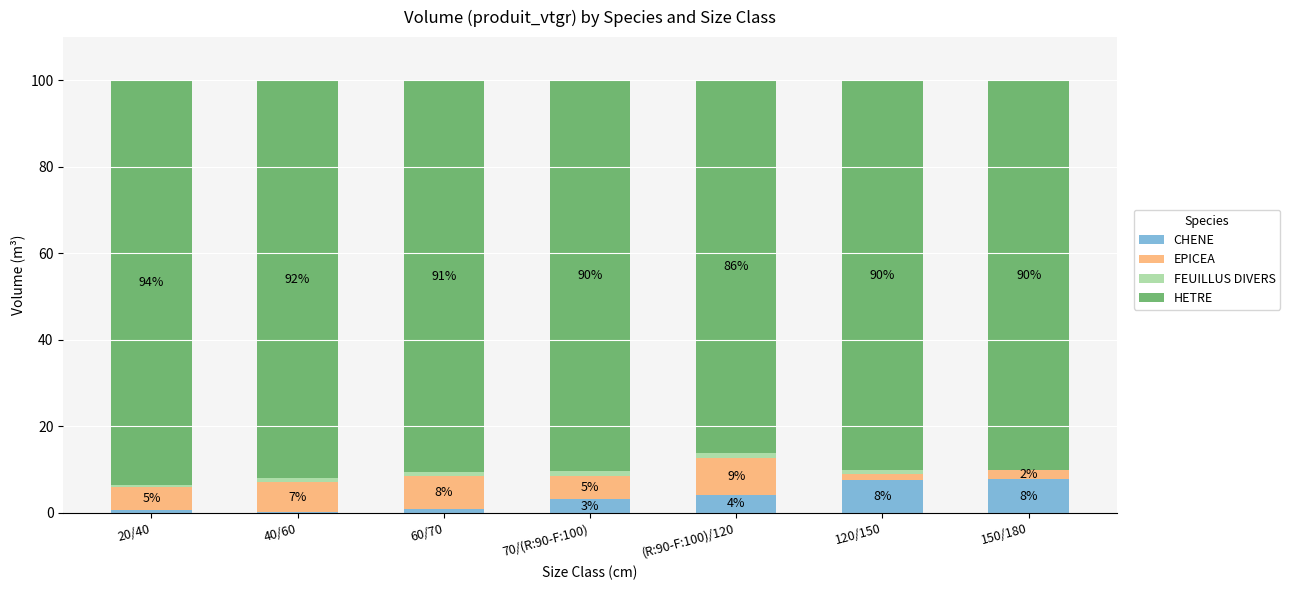

At which label is EPICEA closest to 4?

20/40